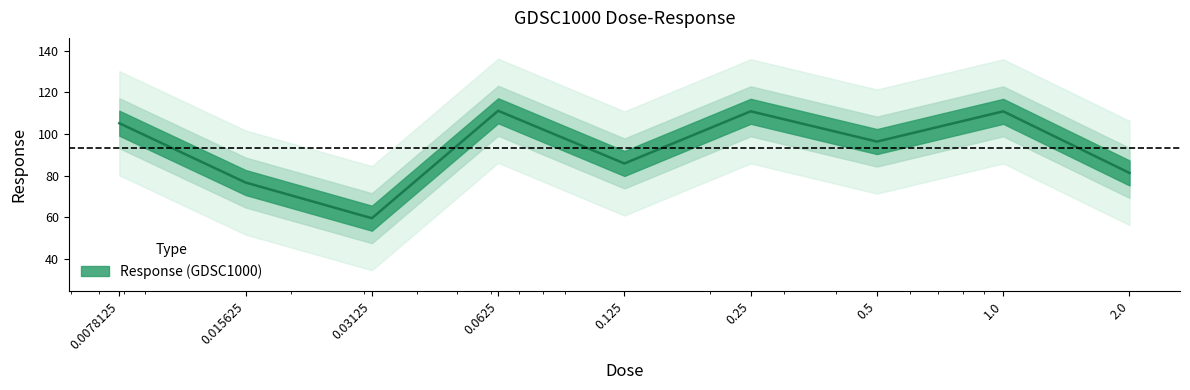

True or false: the data shows 59.6 at 0.03125.

True